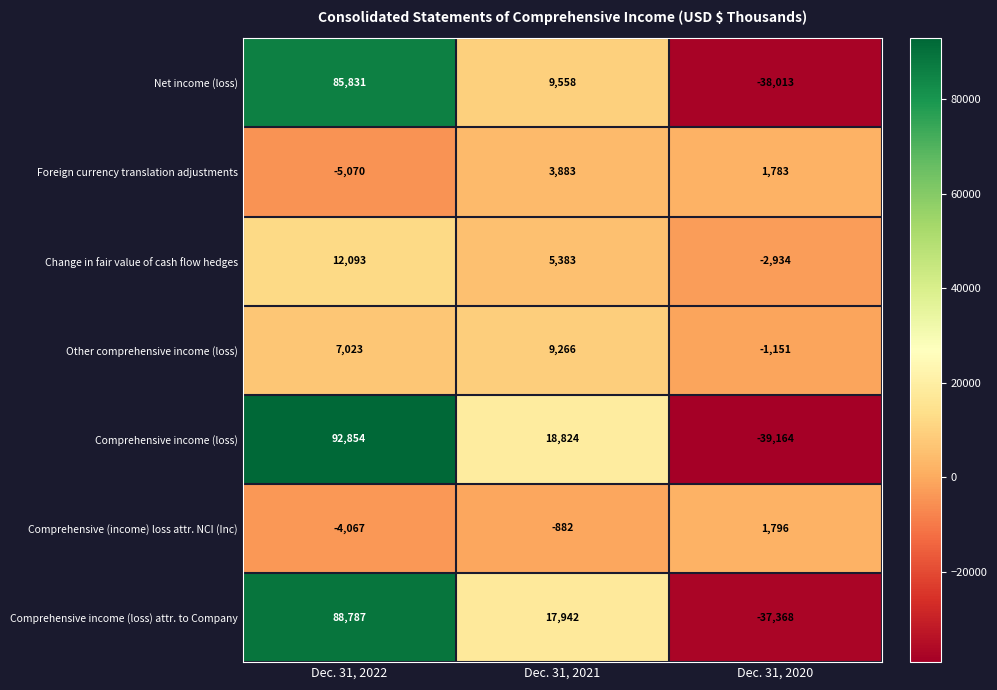

True or false: Other comprehensive income (loss) has a value of 1462 at Dec. 31, 2022.

False